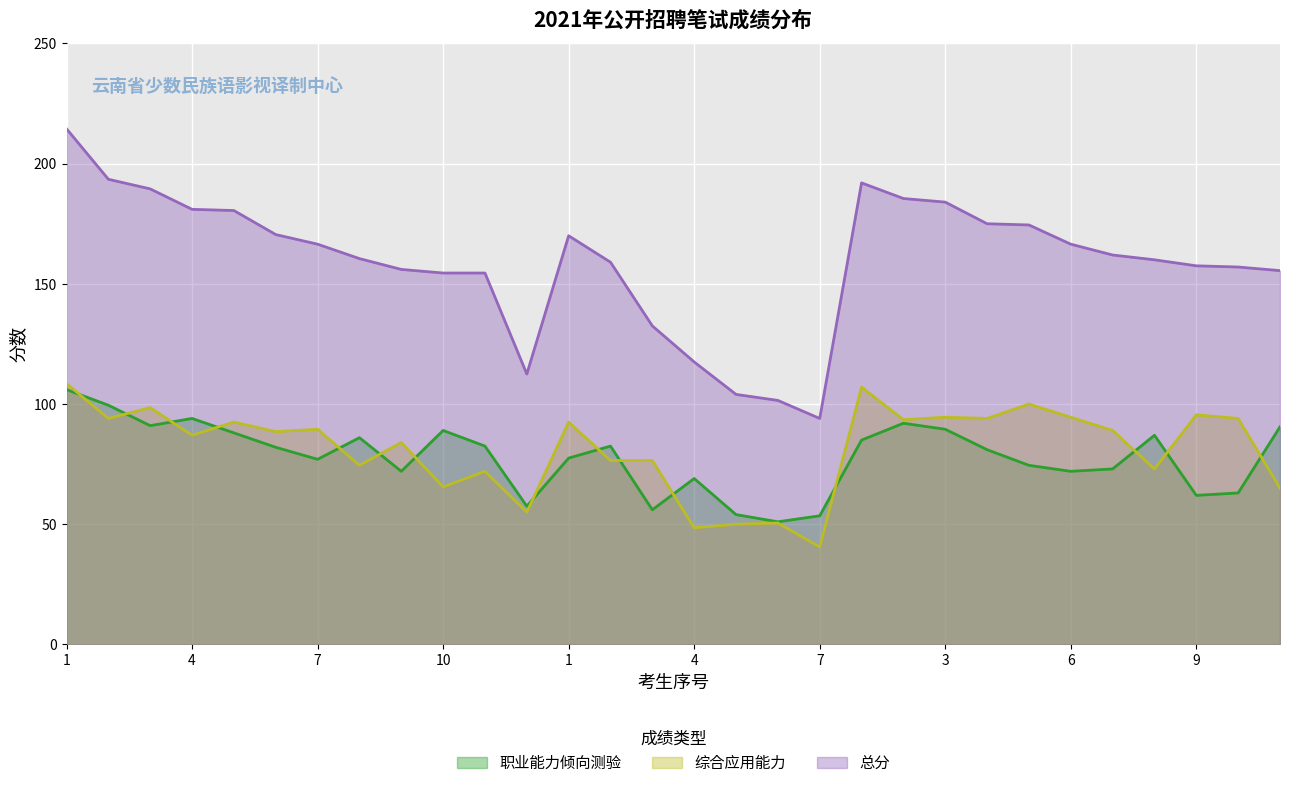

Which series has the widest spread of values?

总分